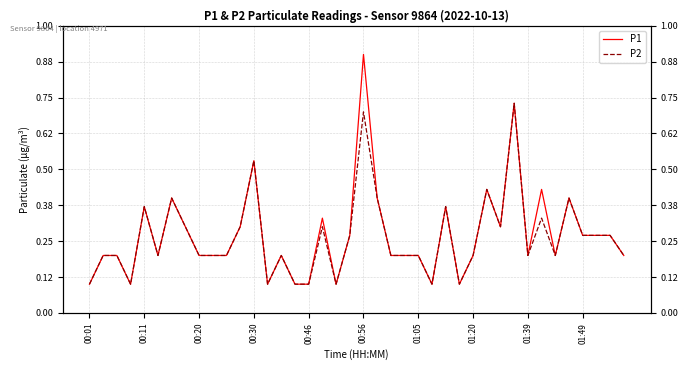

Which label corresponds to the smallest value in the chart?

00:01